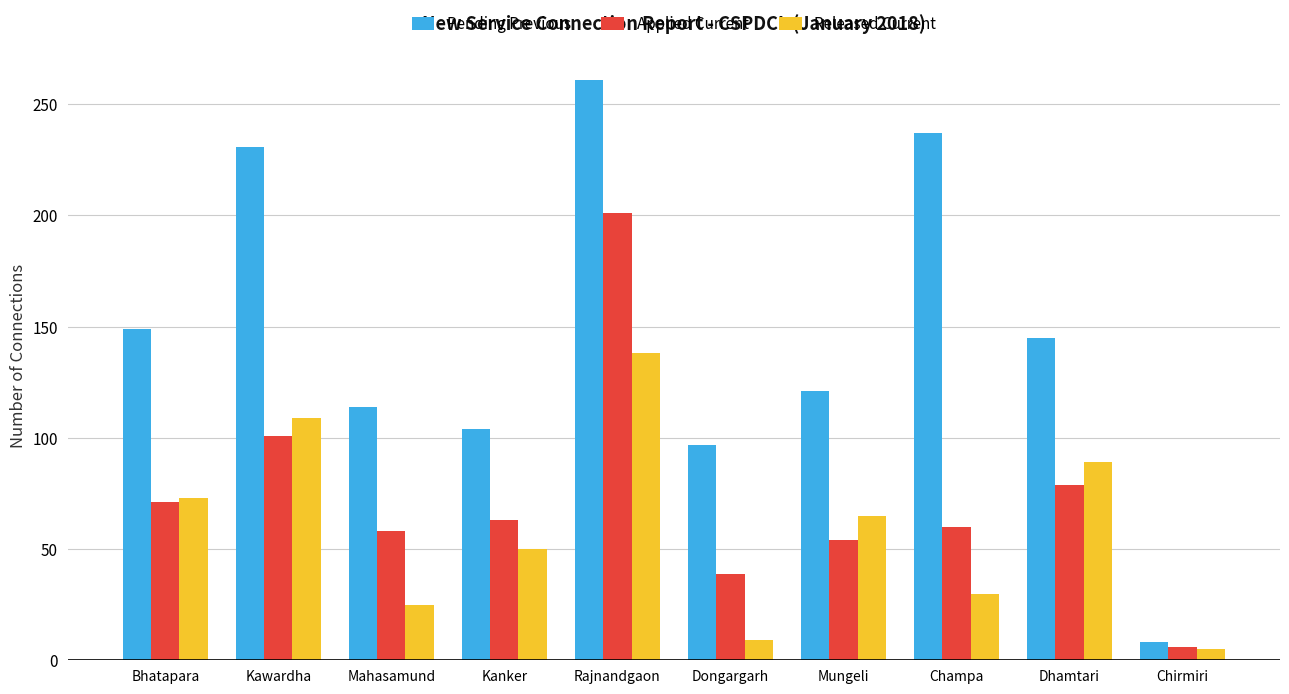

Is it true that Pending Previous equals 145 at Dhamtari?

True